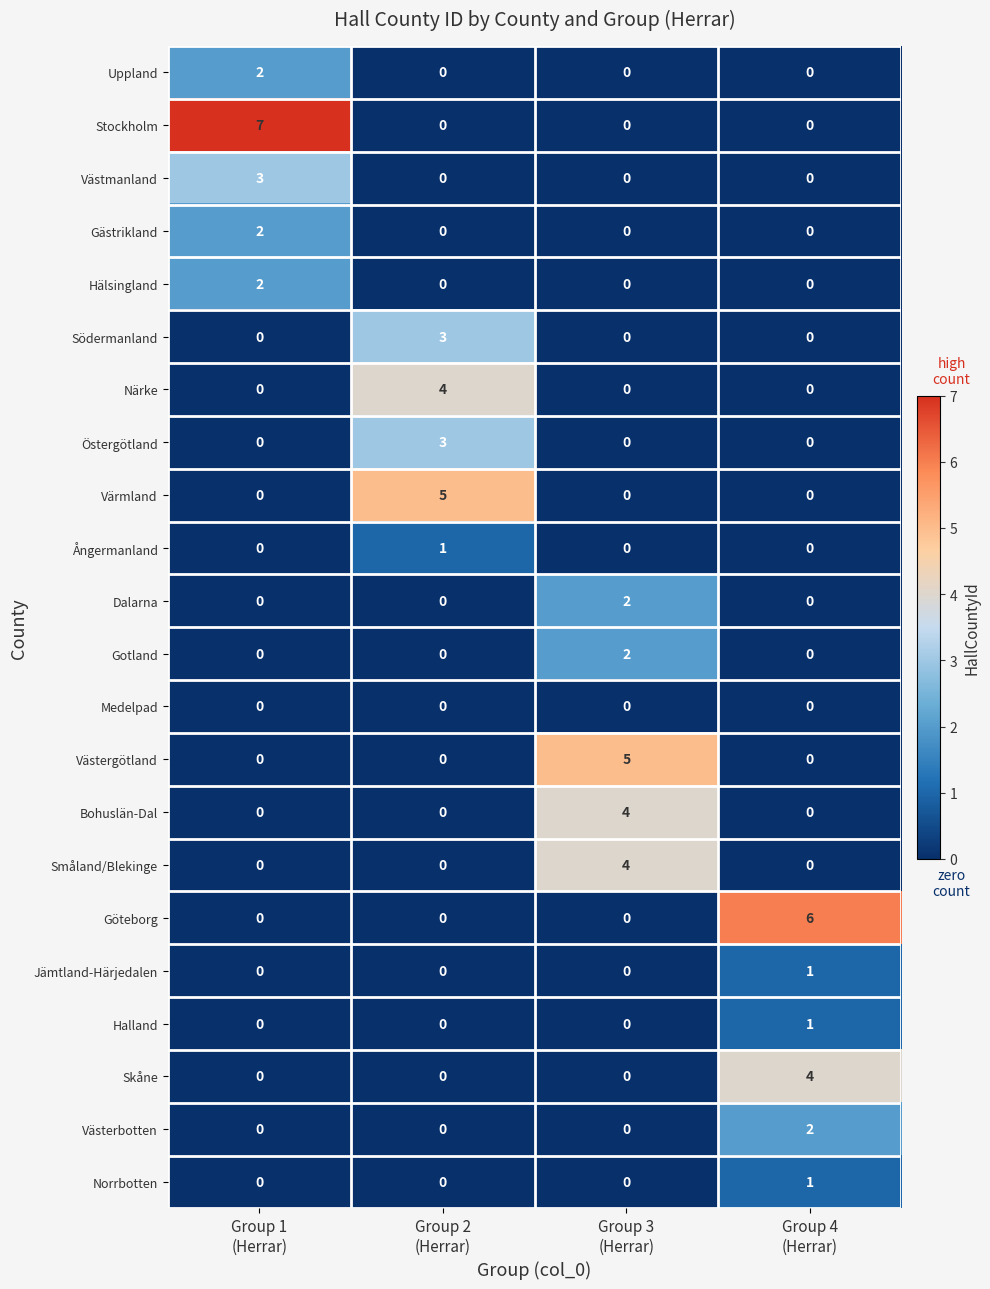

What is the sum of all Bohuslän-Dal values?

4